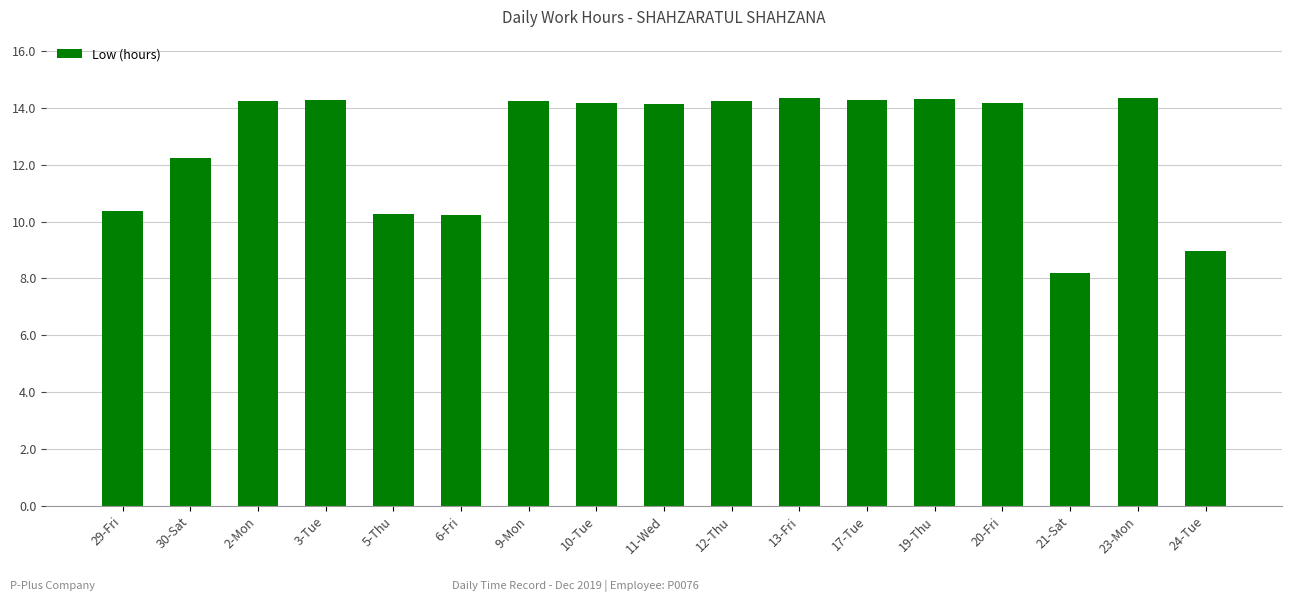

What is the average value?

12.8